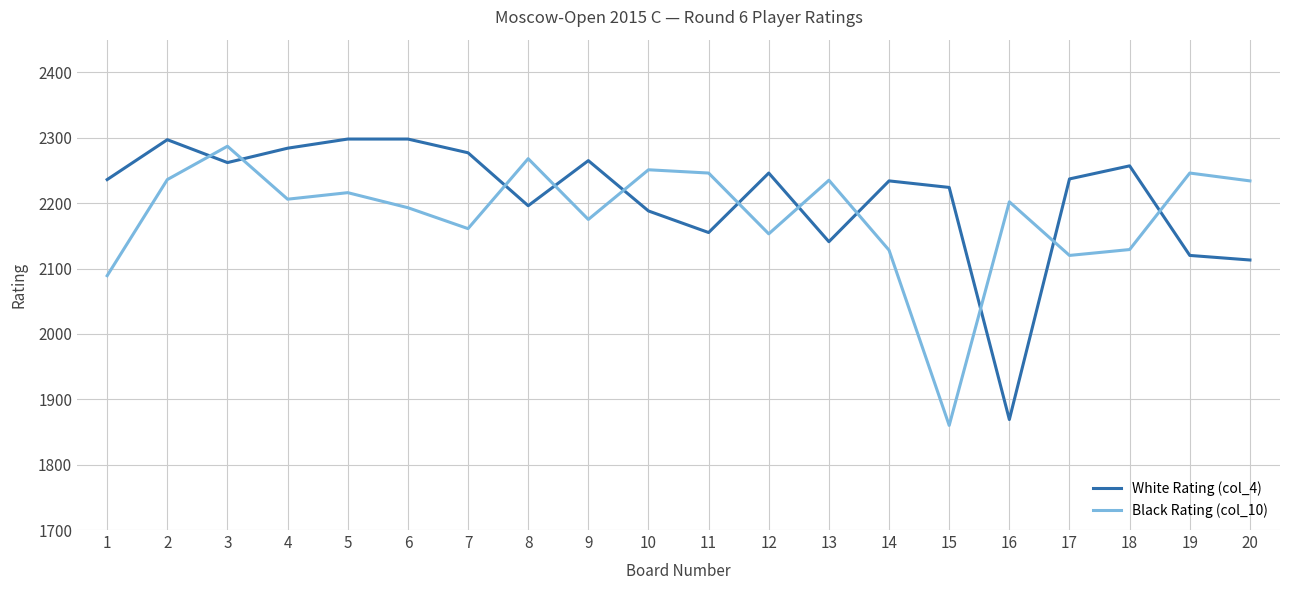

What is the approximate value of White Rating (col_4) at 3?

2262